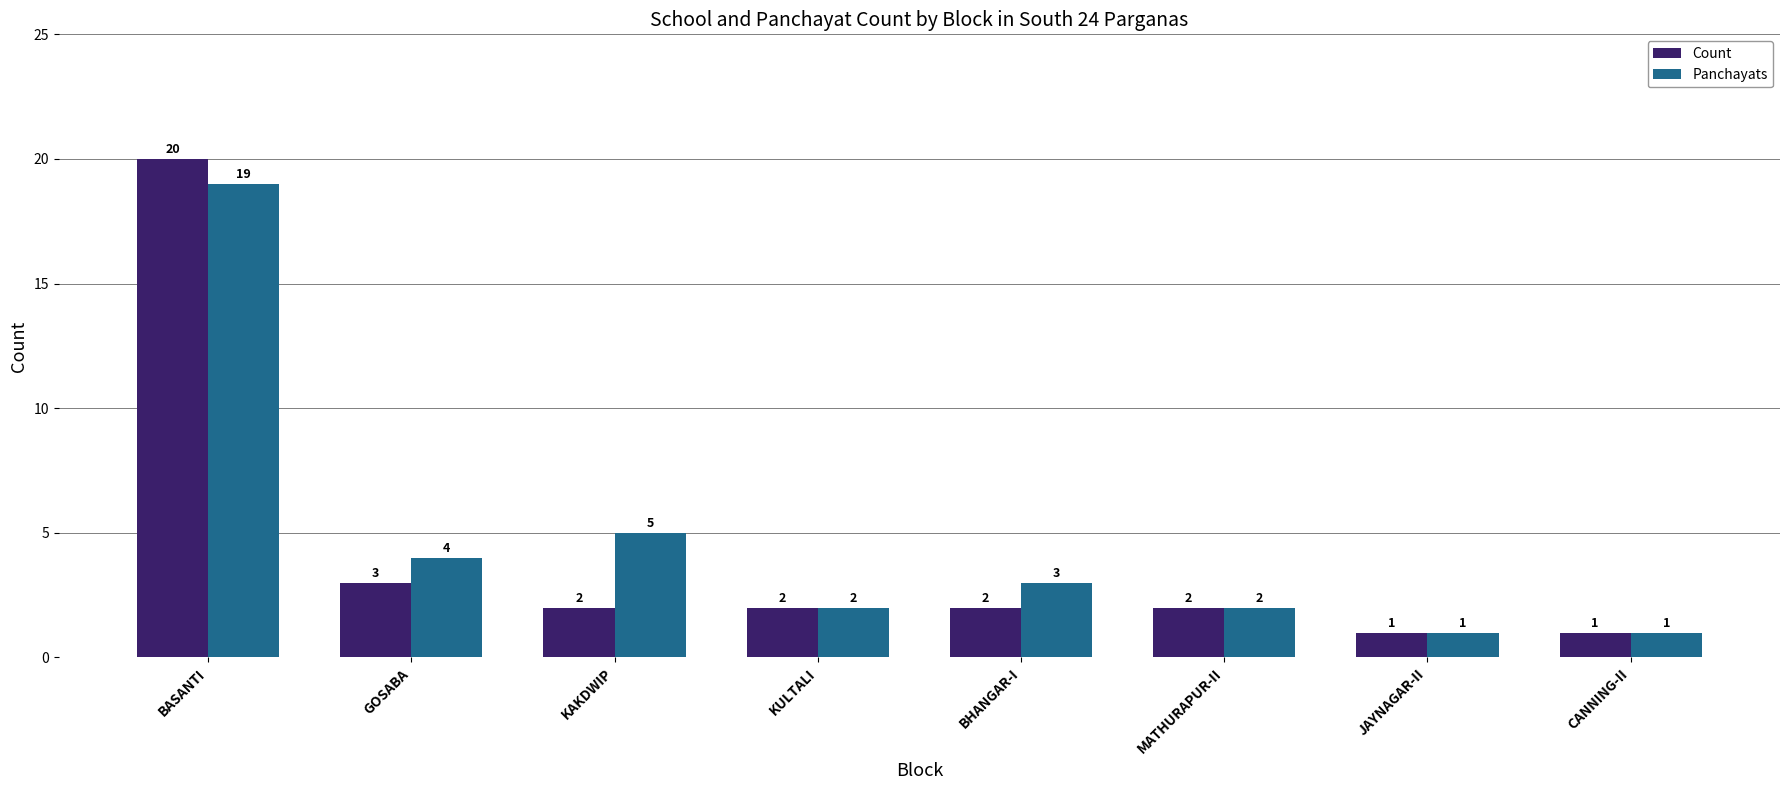

Is it true that Panchayats equals 3 at BHANGAR-I?

True